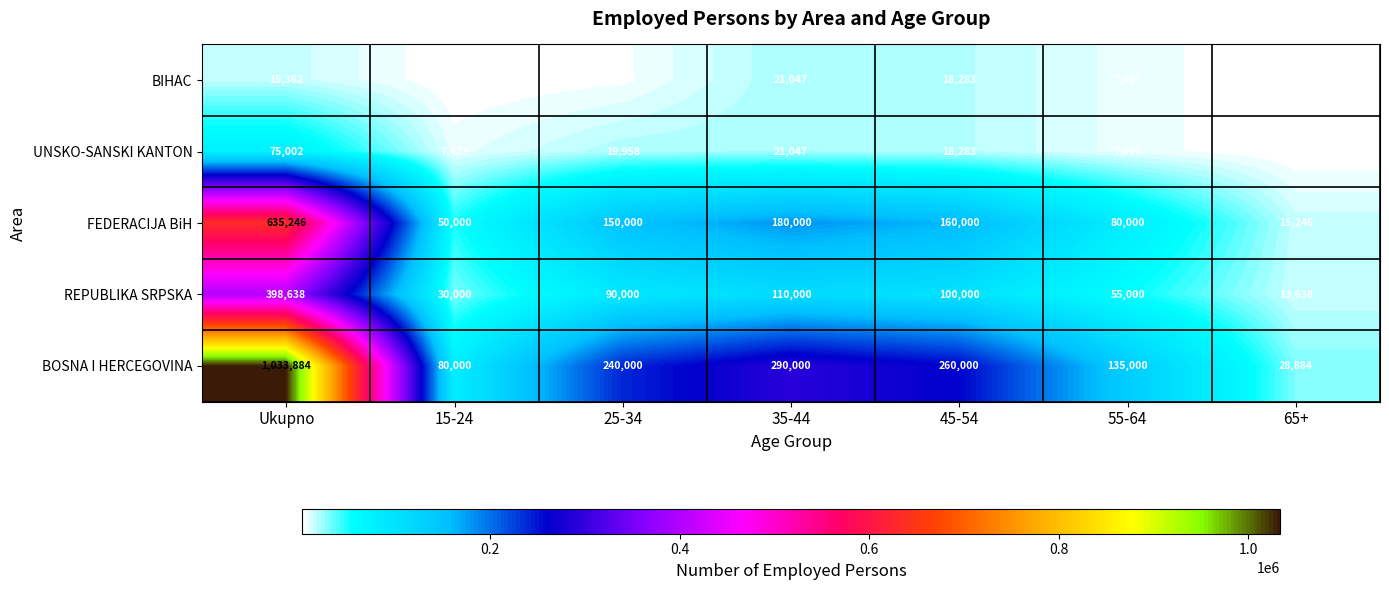

The value of BIHAC at 45-54 is 5835. True or false?

False